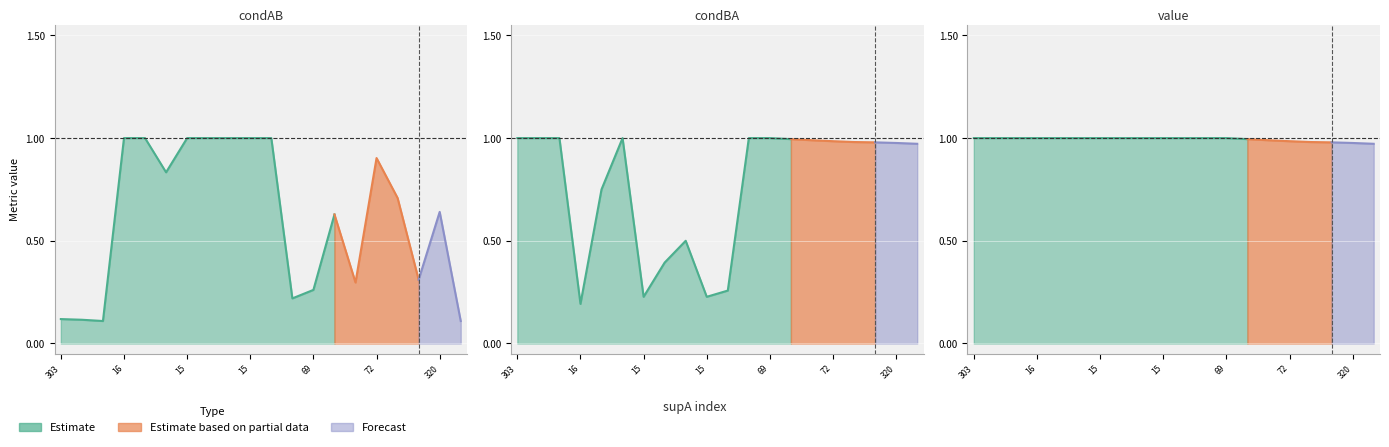

Which series has the largest range (max minus min)?

condAB